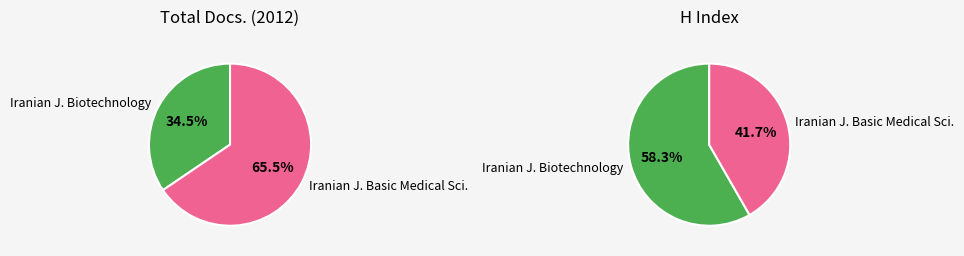

The Iranian Journal of Biotechnology slice represents 50% of the pie. True or false?

False